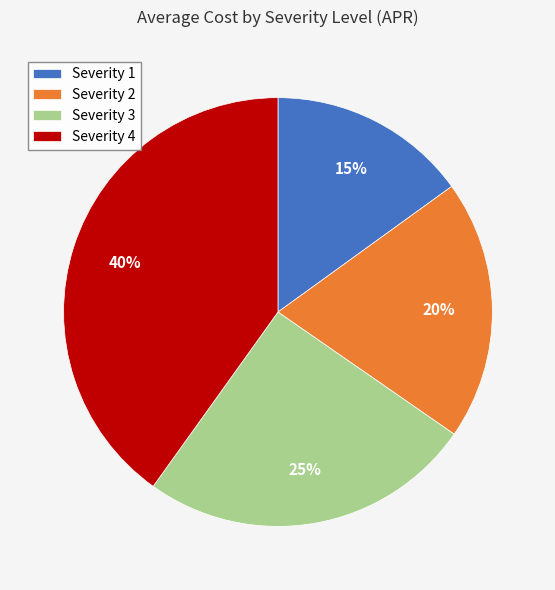

What is the largest slice in the pie chart?

Severity 4